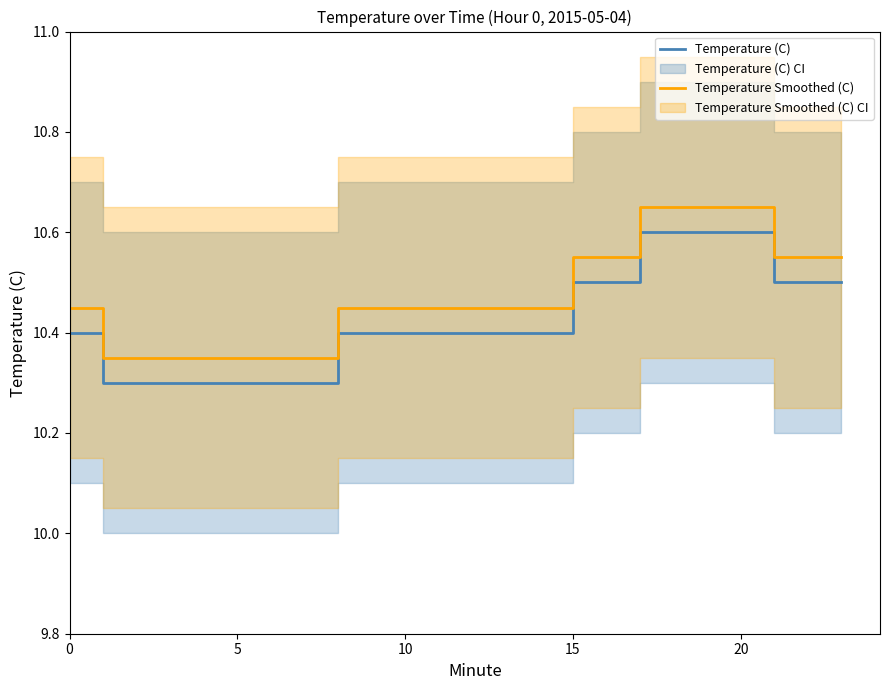

What is the value of the Temperature (C) point at the 10th from the left?

10.4